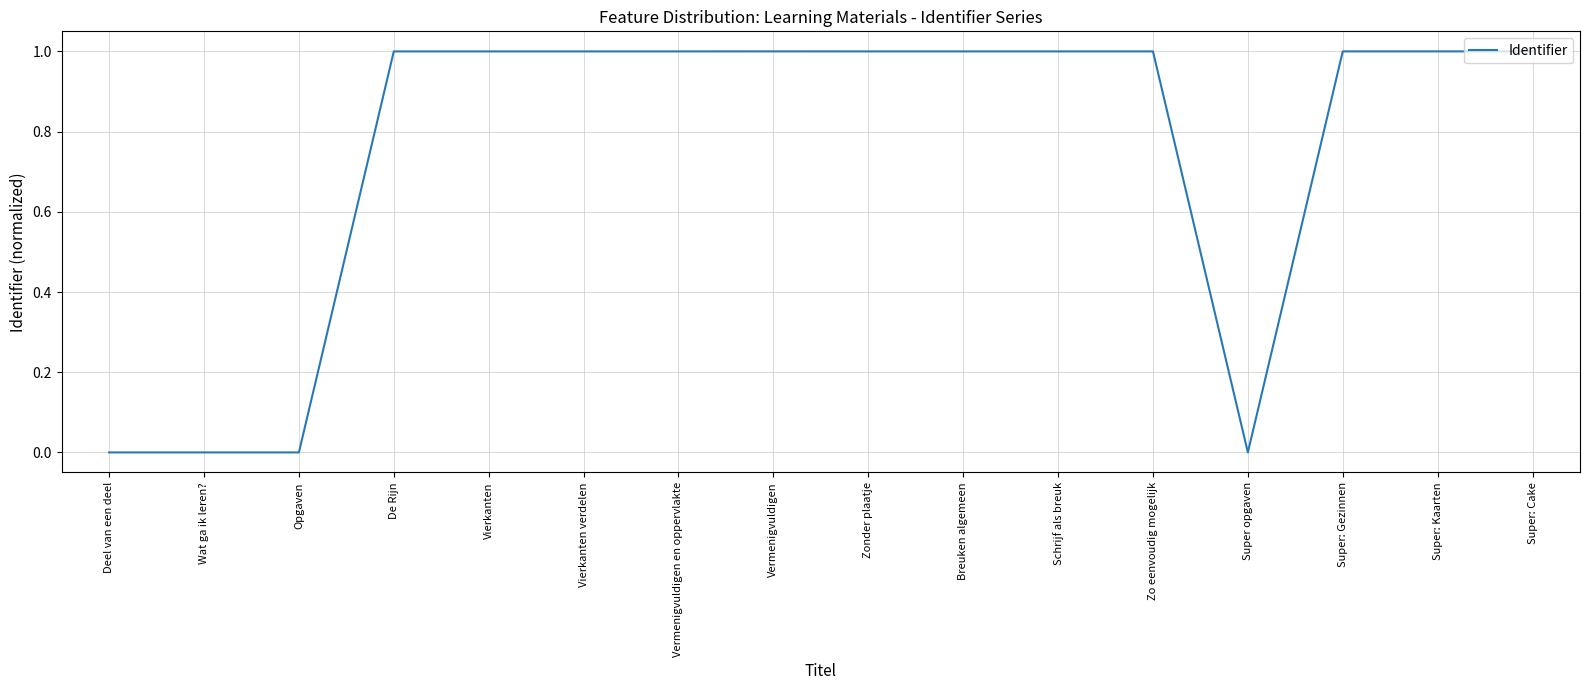

Is it true that the value at Super: Cake is 0.6?

False